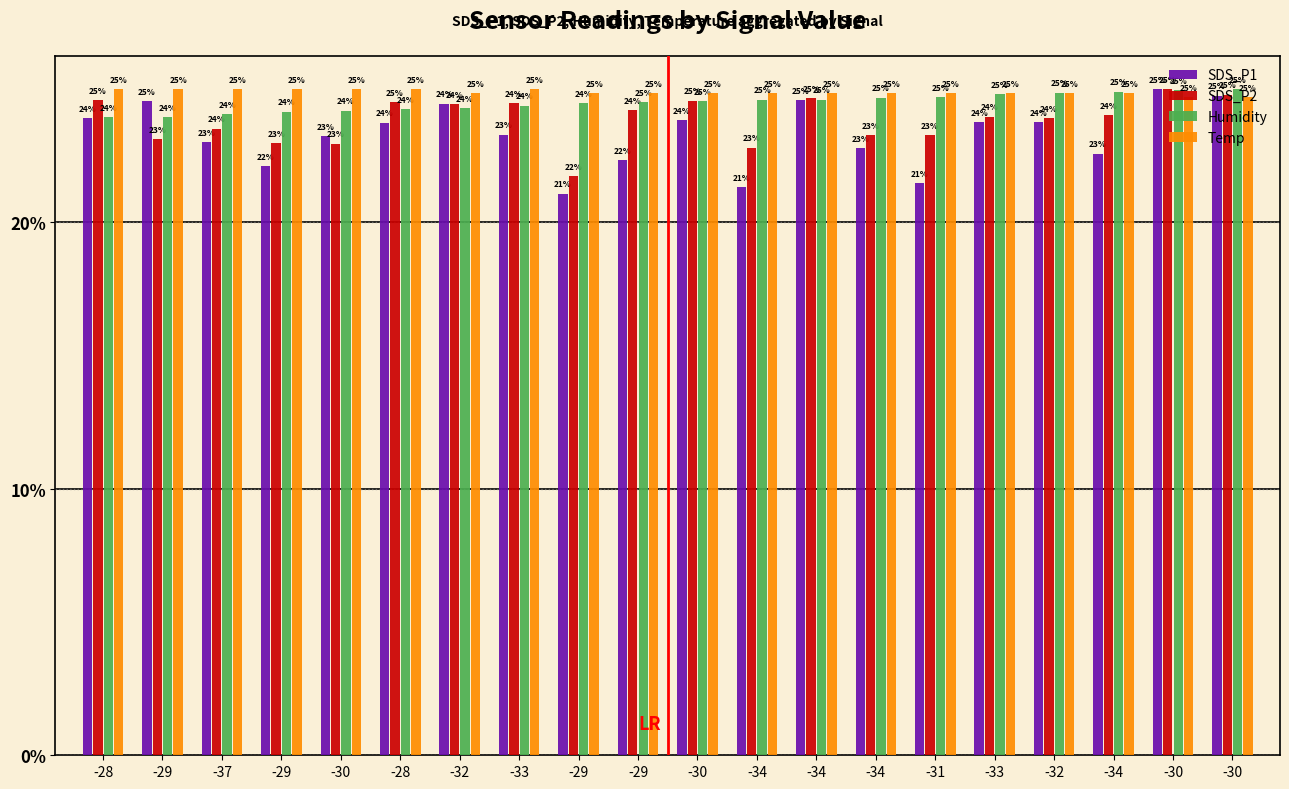

At -29, list the series in order from largest to smallest.

Temp, SDS_P1, Humidity, SDS_P2